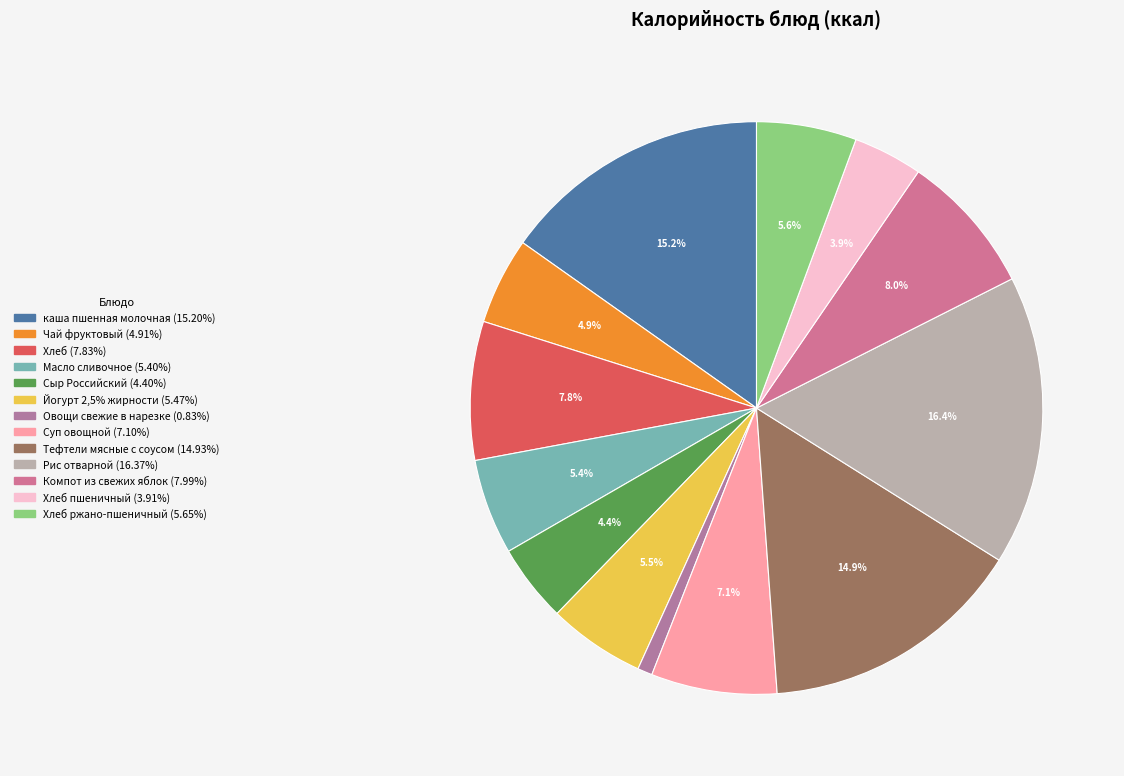

To the nearest percent, what is the average slice percentage?

8%